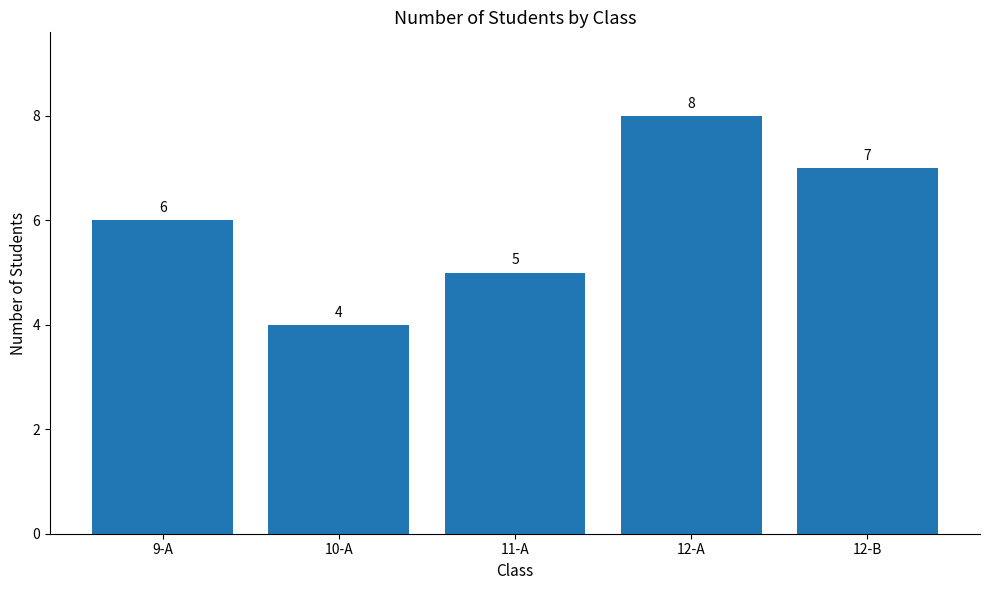

List the labels in order of value, smallest first.

10-A, 11-A, 9-A, 12-B, 12-A